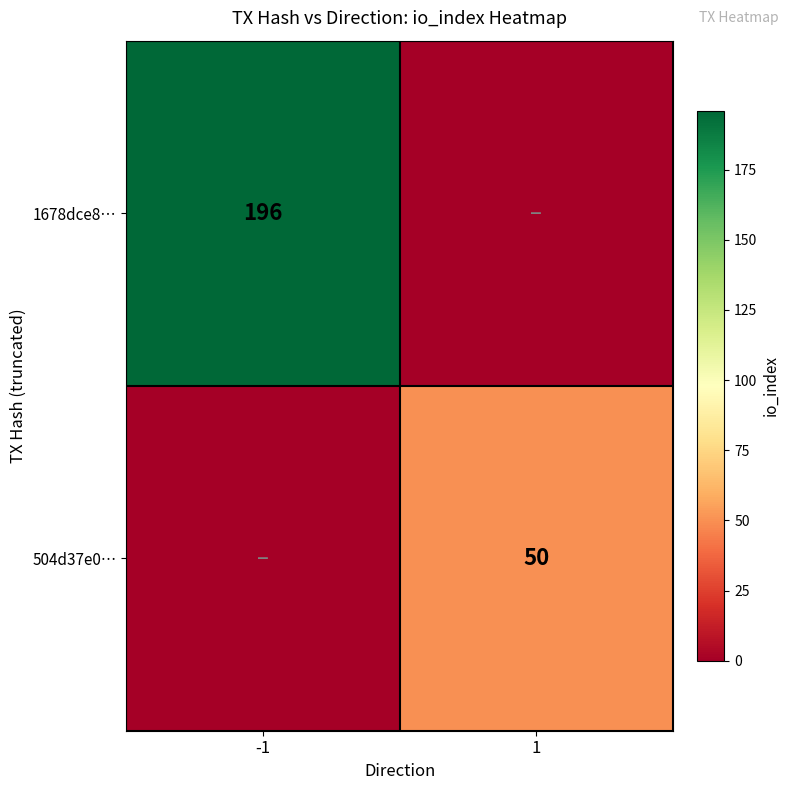

Is the value of 504d37e0… at 1 greater than the value of 1678dce8… at -1?

No